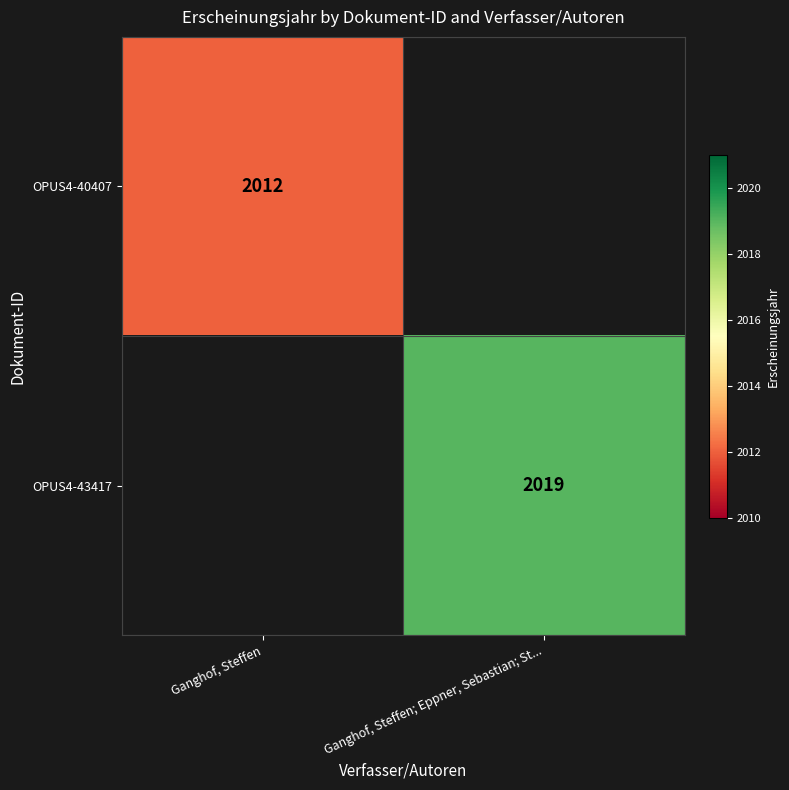

Is it true that OPUS4-43417 equals 2019 at Ganghof, Steffen; Eppner, Sebastian; St...?

True